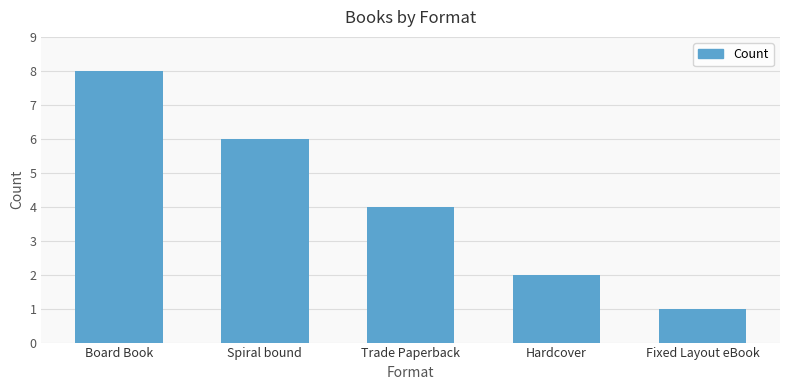

What is the minimum value shown in the chart?

1